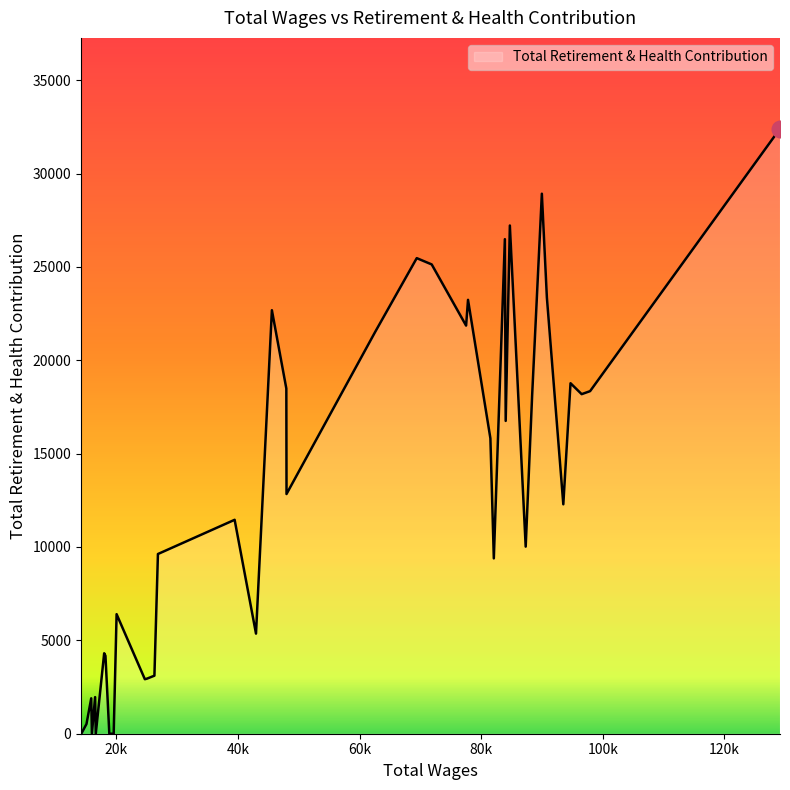

What is the difference between the maximum and minimum values?

32404